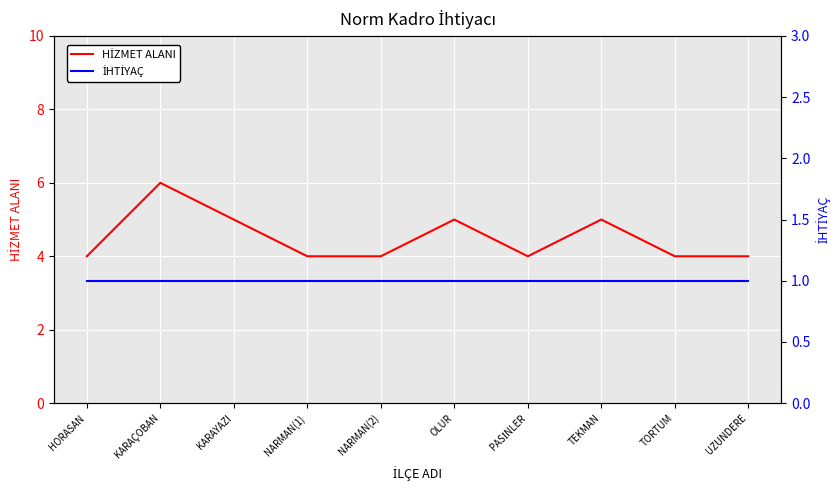

What position from the right is OLUR?

5